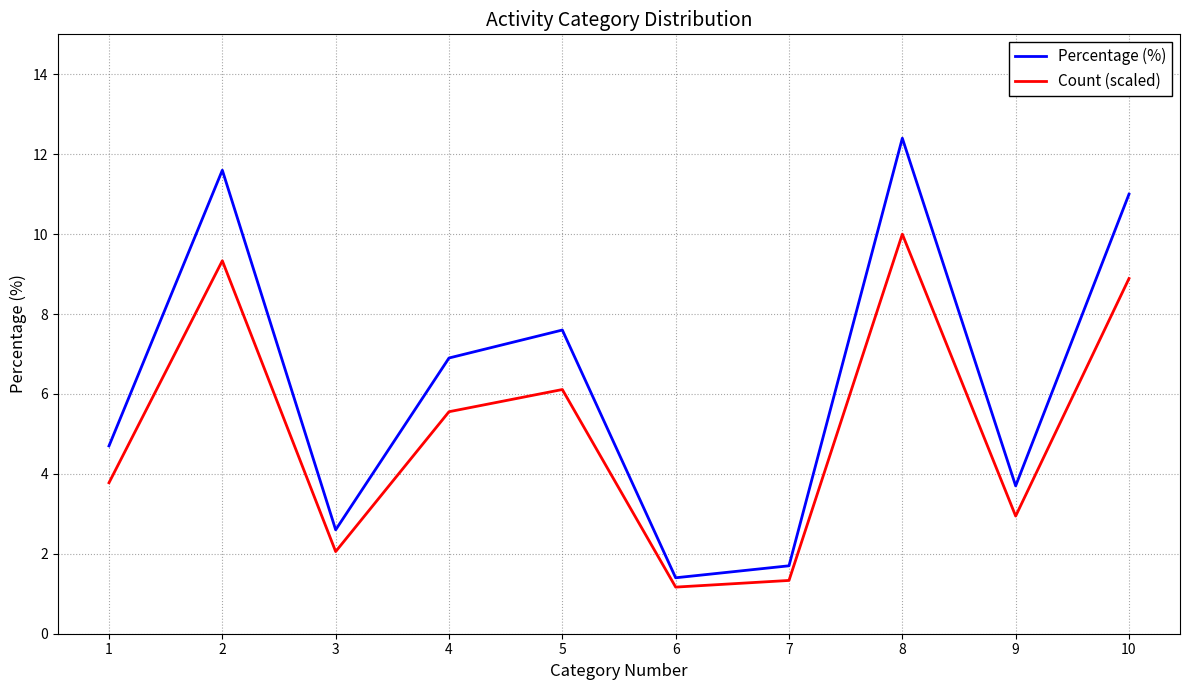

Rank the series by their average value, from highest to lowest.

Percentage (%), Count (scaled)